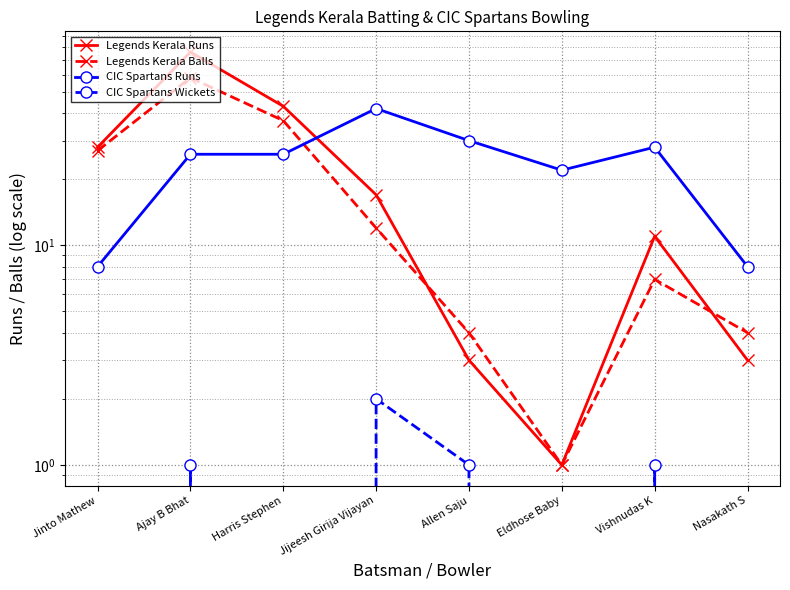

True or false: CIC Spartans Runs and Legends Kerala Balls intersect in this chart.

True